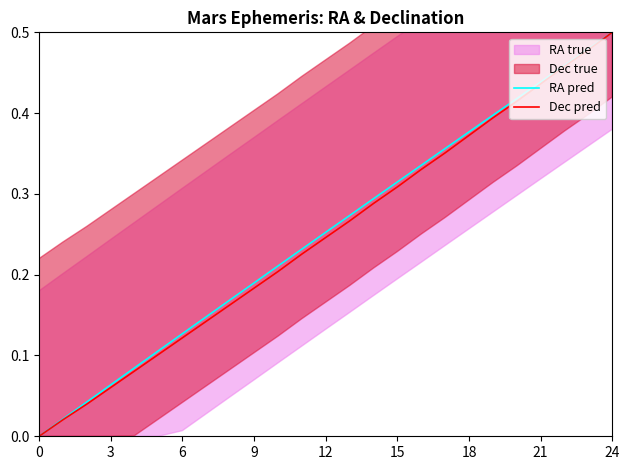

What is the sum of all RA pred values?

6.3